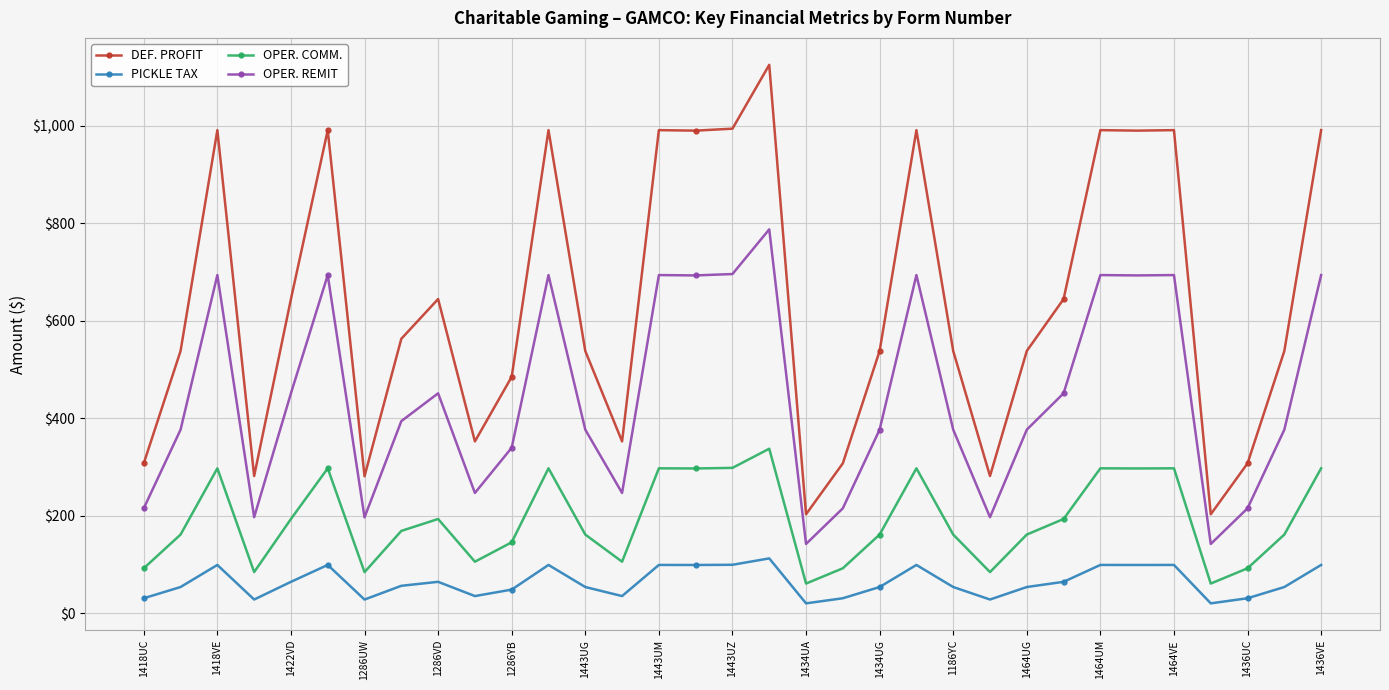

True or false: OPER. COMM. has more than 2 points higher than both neighbors.

True